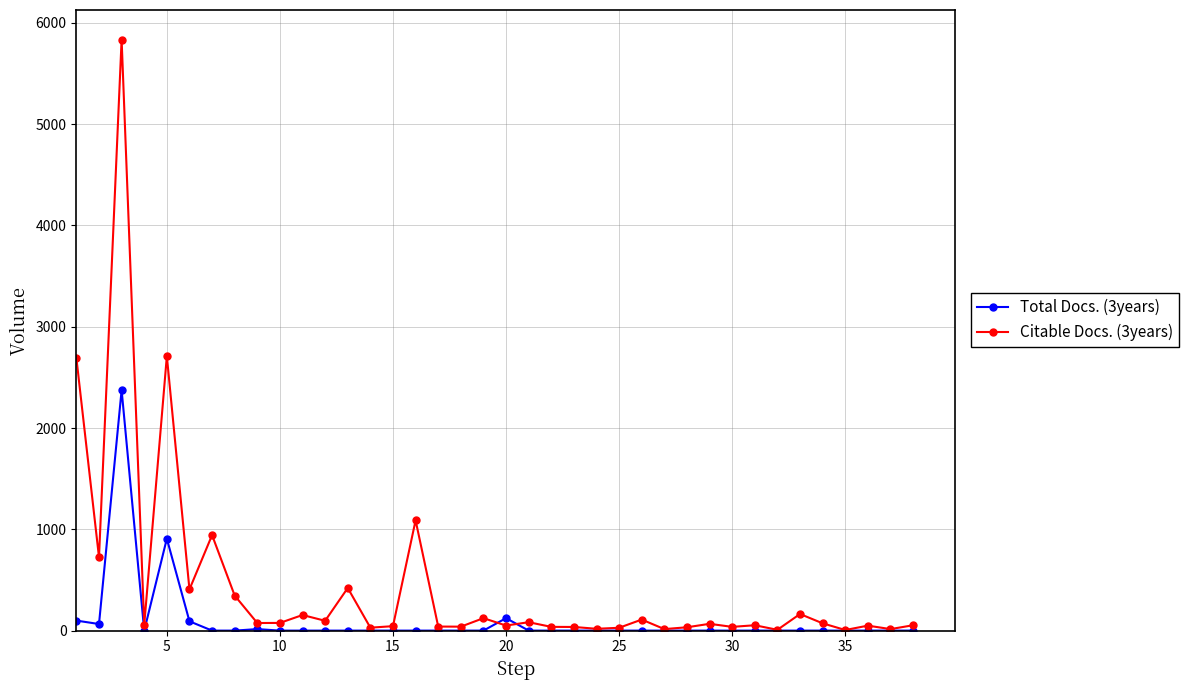

At how many categories does at least one series exceed 2083?

3